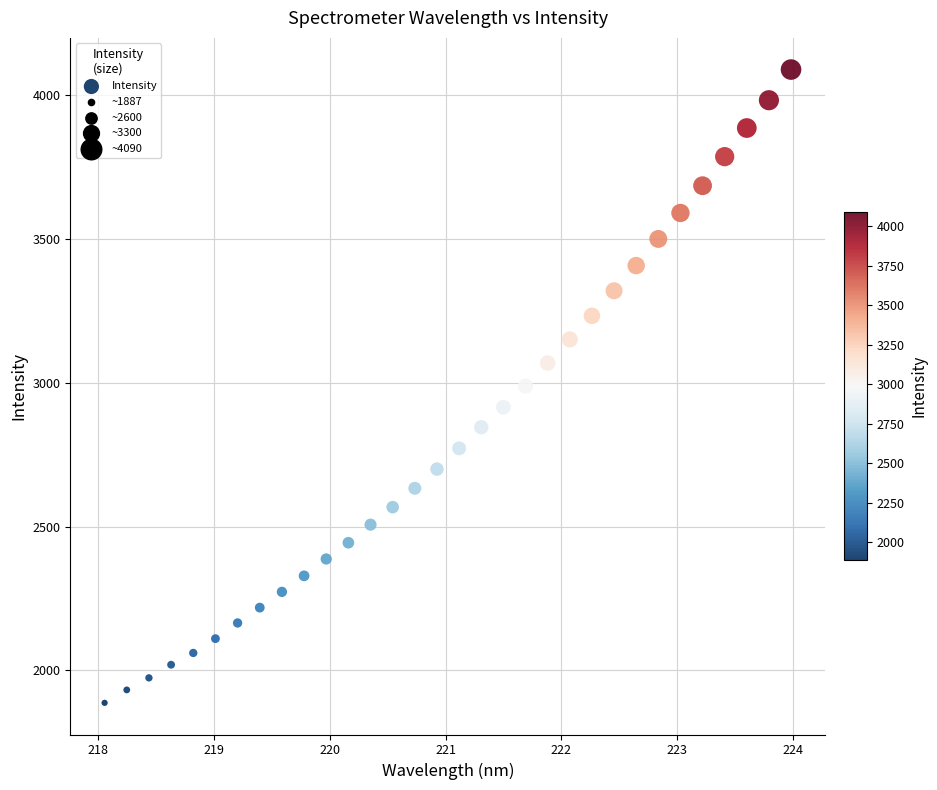

What is the range of Y values (max minus min)?

2202.5